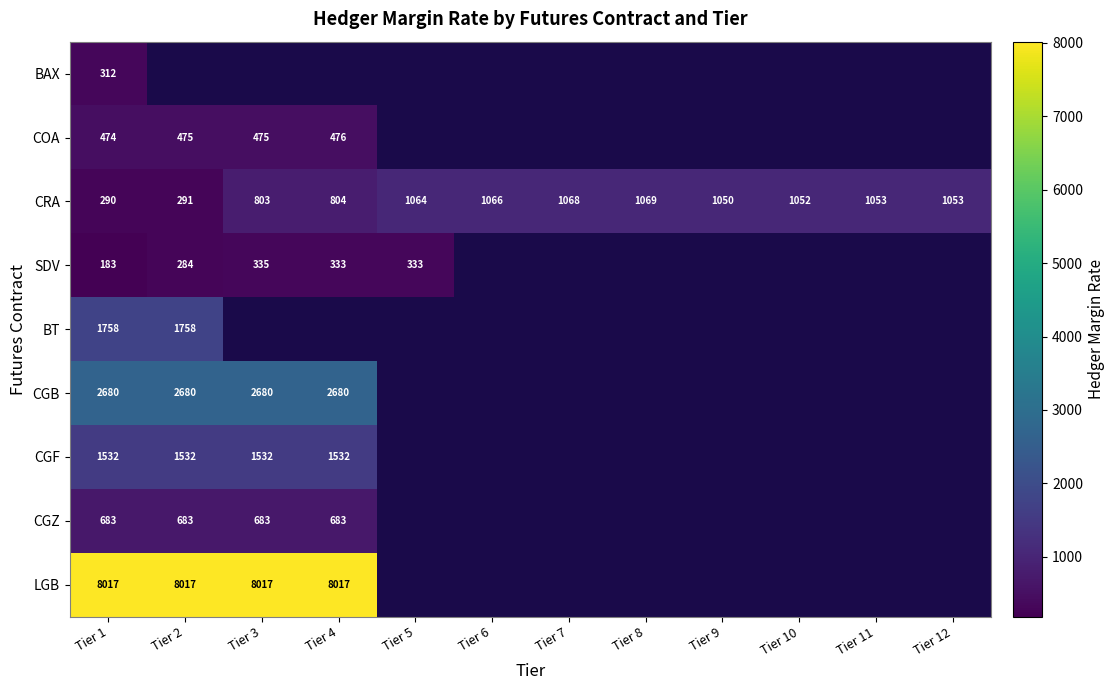

Rank the series at Tier 1 from highest to lowest value.

LGB, CGB, BT, CGF, CGZ, COA, BAX, CRA, SDV